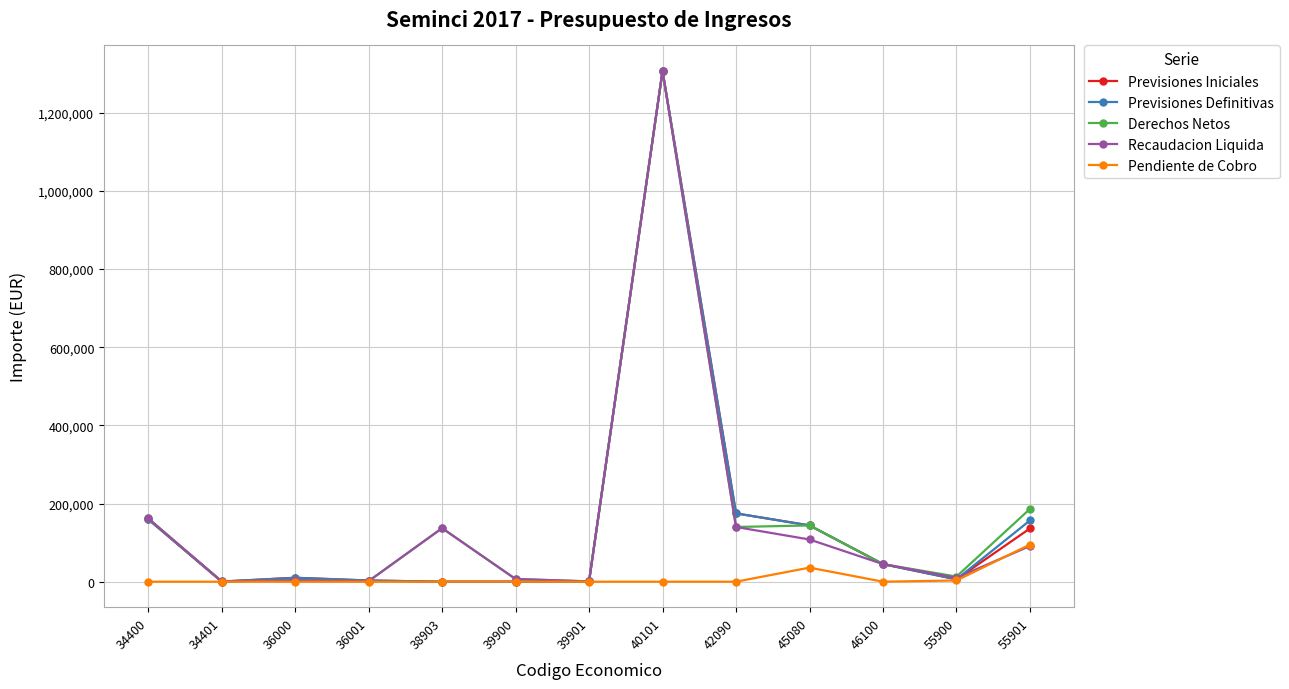

True or false: Derechos Netos has more than 2 points higher than both neighbors.

True